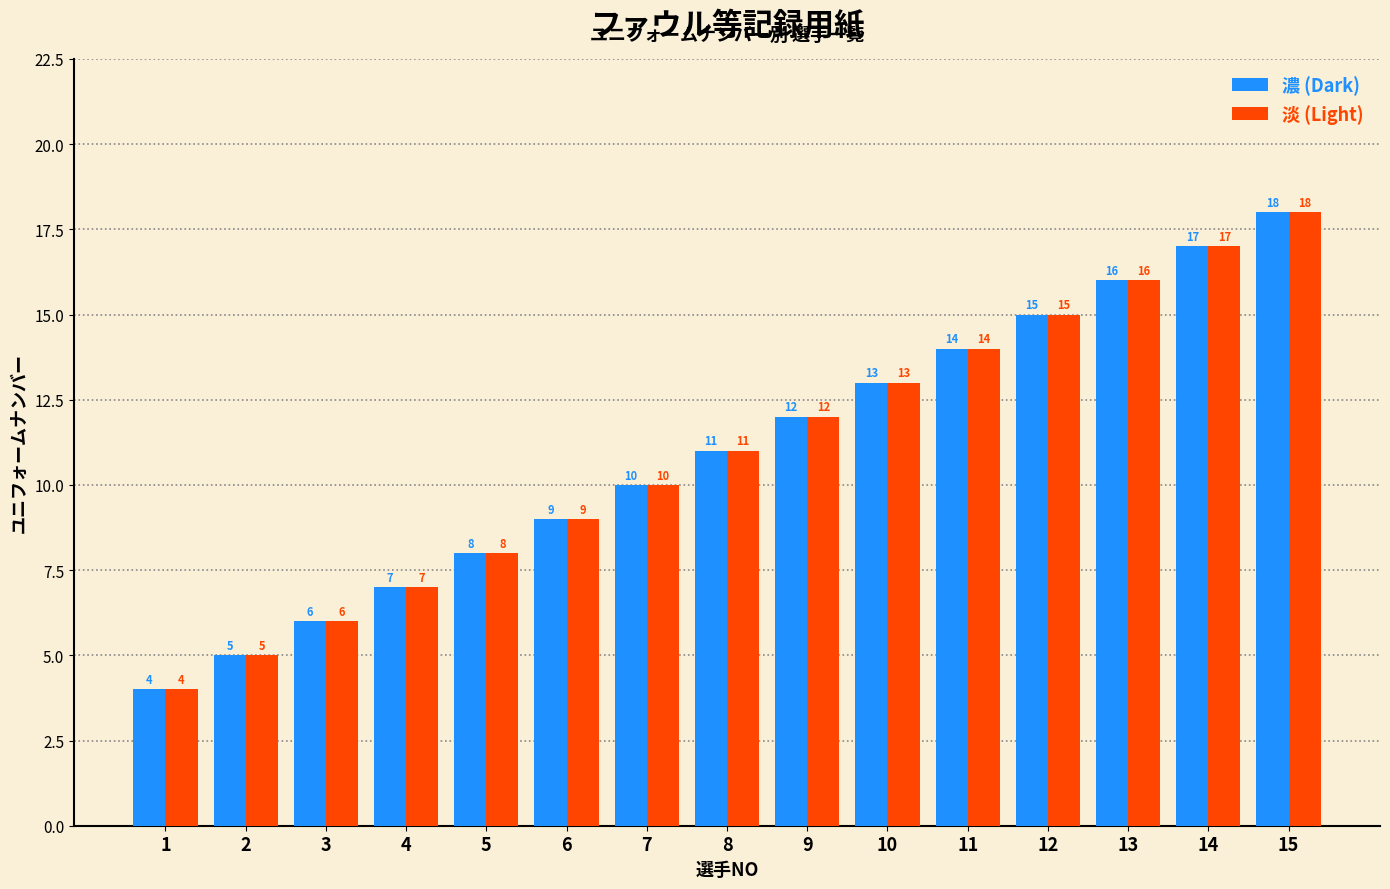

What is the value of the 濃 (Dark) bar at the 8th from the left?

11